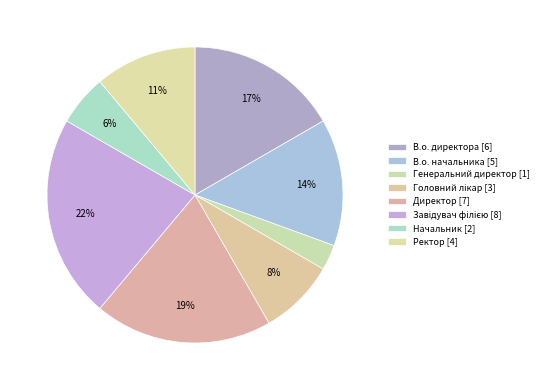

Is it true that Директор is 32% of the pie?

False